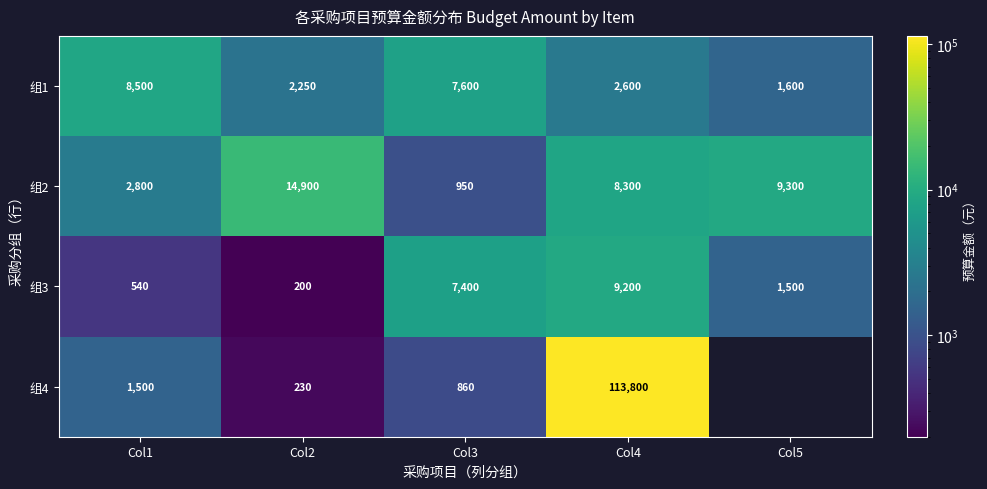

List the labels in order of 组1 value, largest first.

Col1, Col3, Col4, Col2, Col5